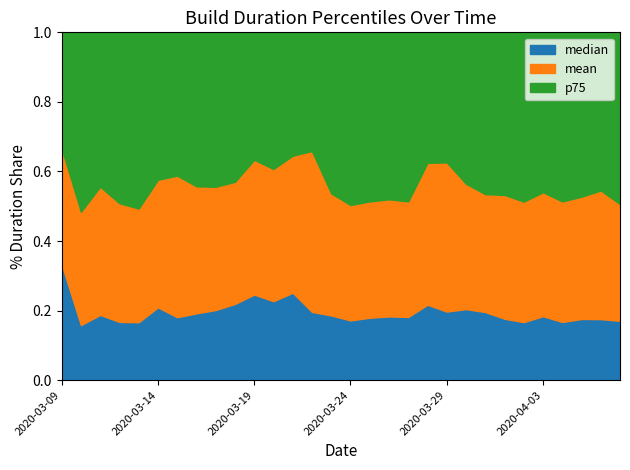

True or false: mean has more than 2 interior local peaks.

True